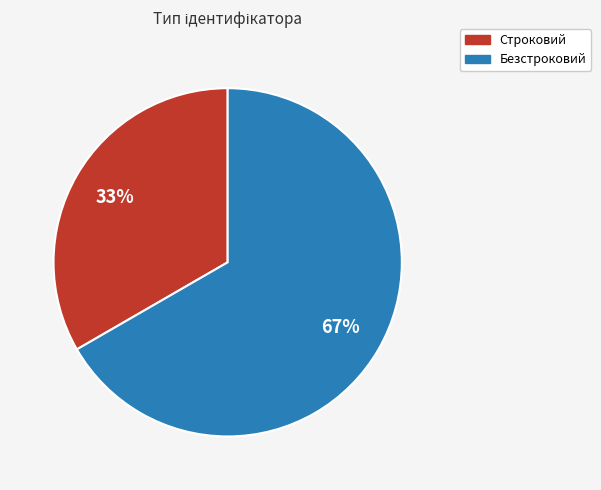

Is it true that Безстроковий is 79% of the pie?

False